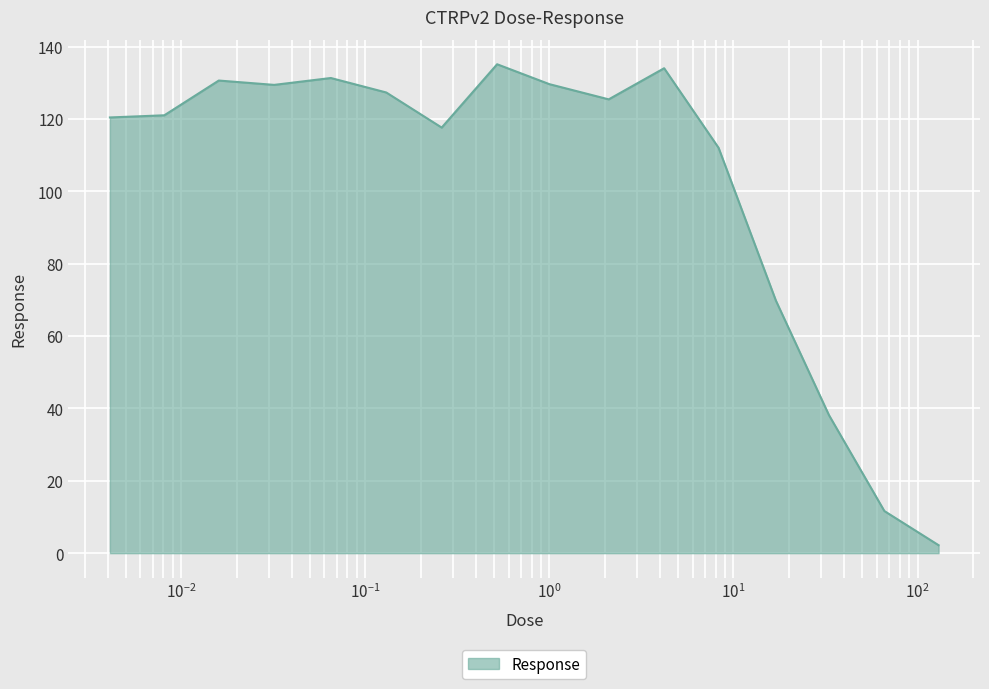

What is the sum of all values?

1635.5